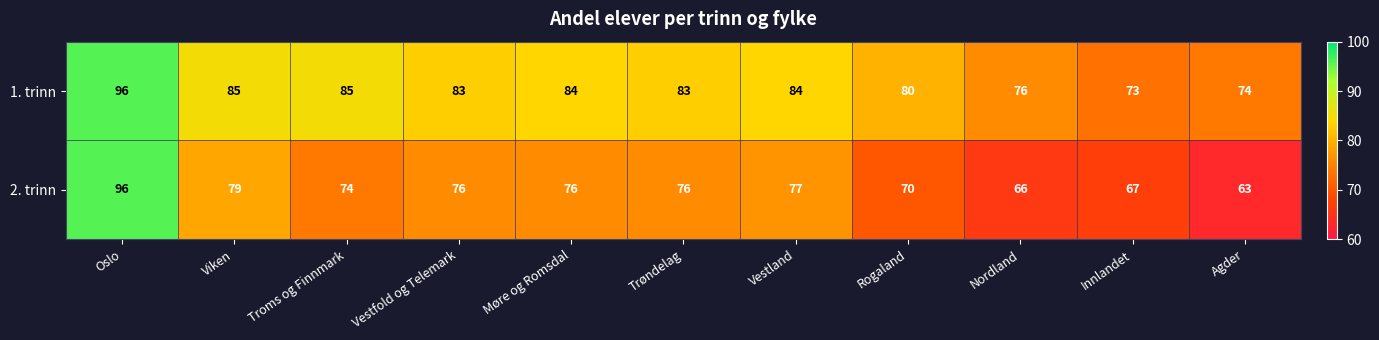

What is the average value of the 2. trinn series?

75